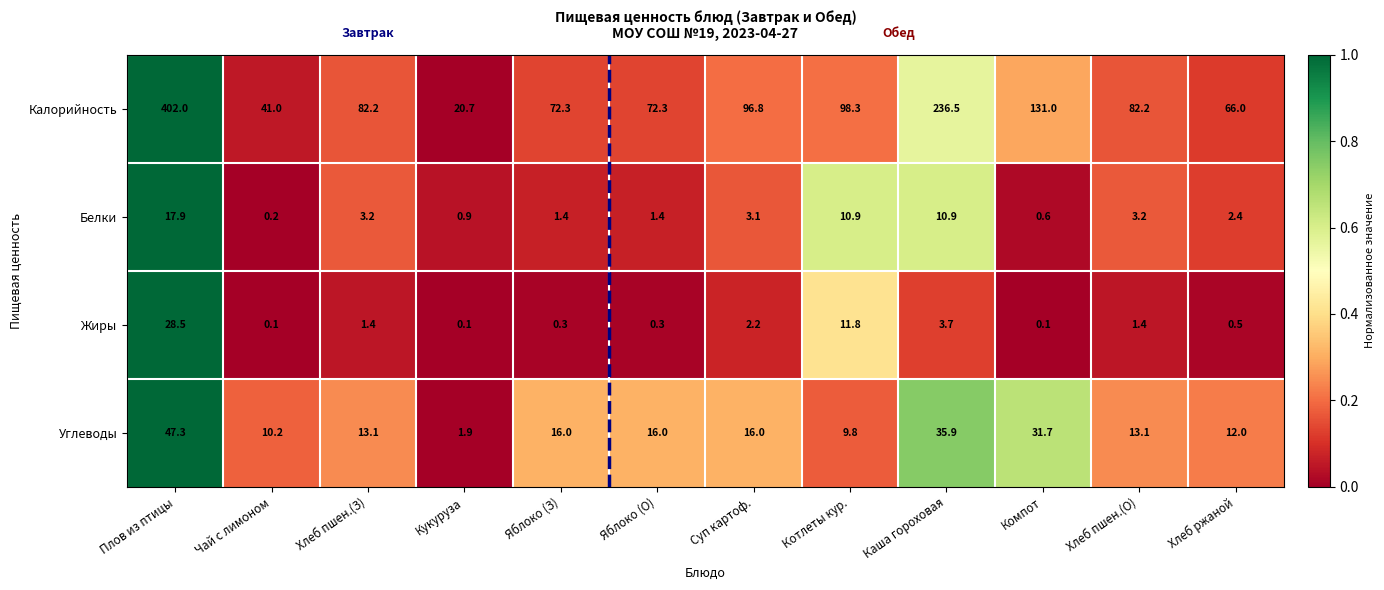

Is it true that Калорийность equals 689.5 at Плов из птицы?

False